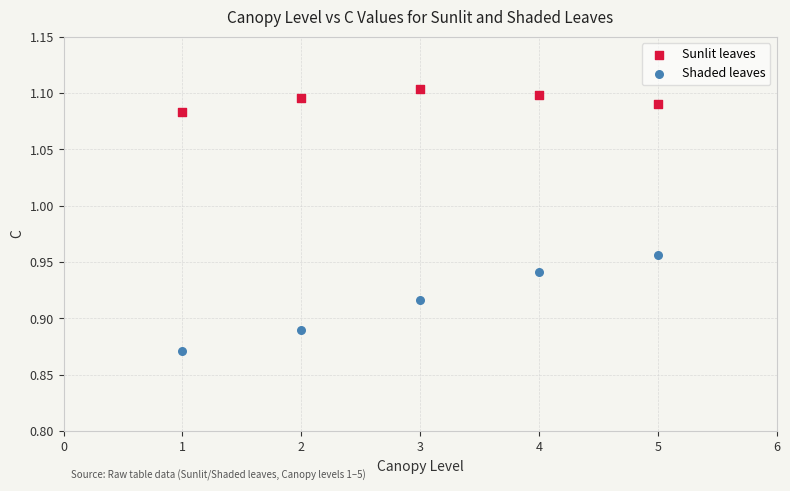

What is the X range (max minus min) for the scatter plot?

4.0